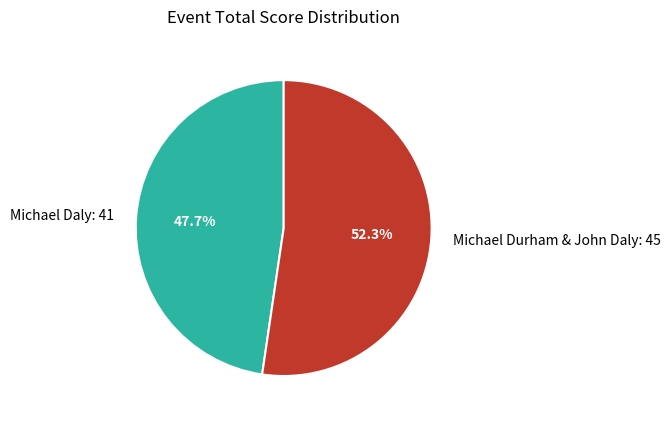

What portion of the pie excludes Michael Durham & John Daly?

47.7%